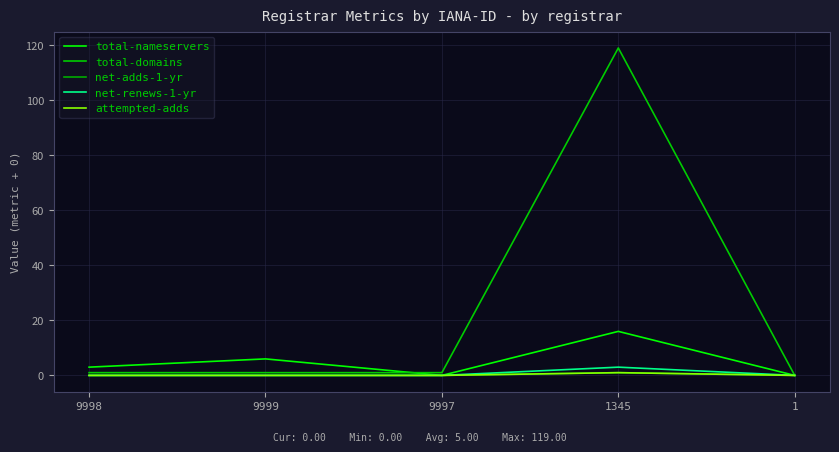

True or false: net-adds-1-yr has a value of 1 at 9999.

False